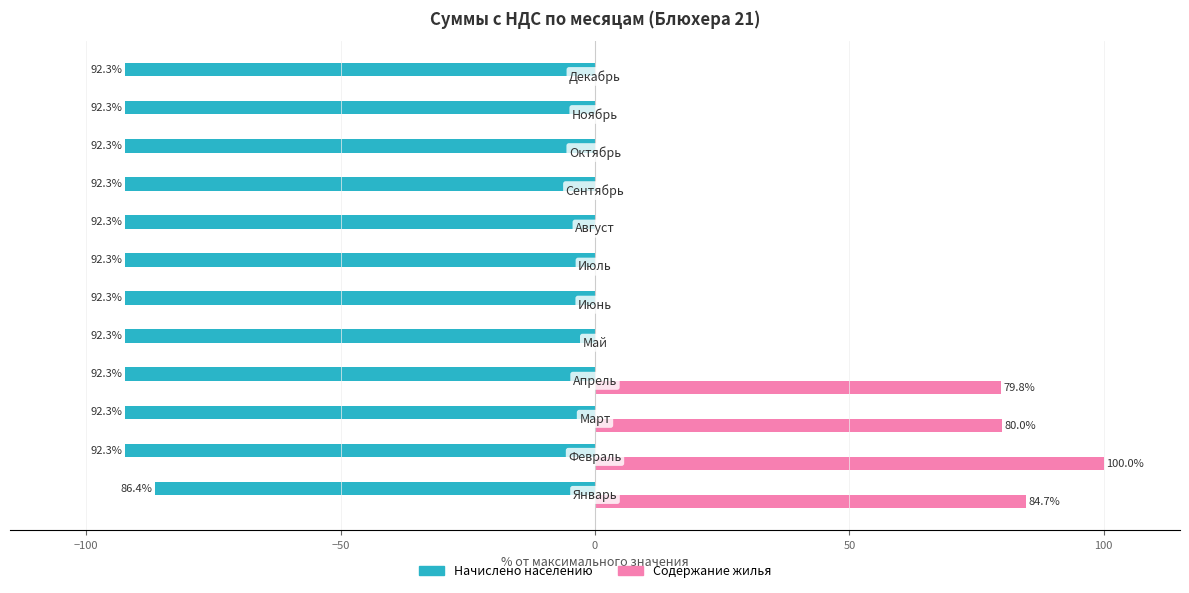

What are all the series names shown in the legend?

Начислено населению, Содержание жилья